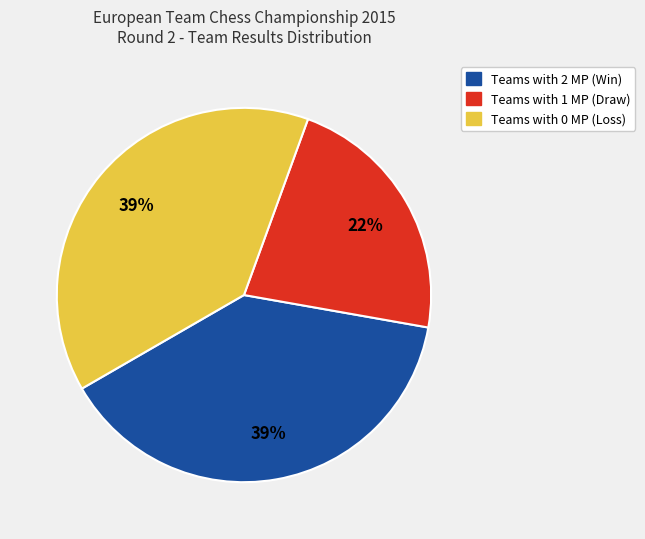

To the nearest percent, what is the average slice percentage?

33%